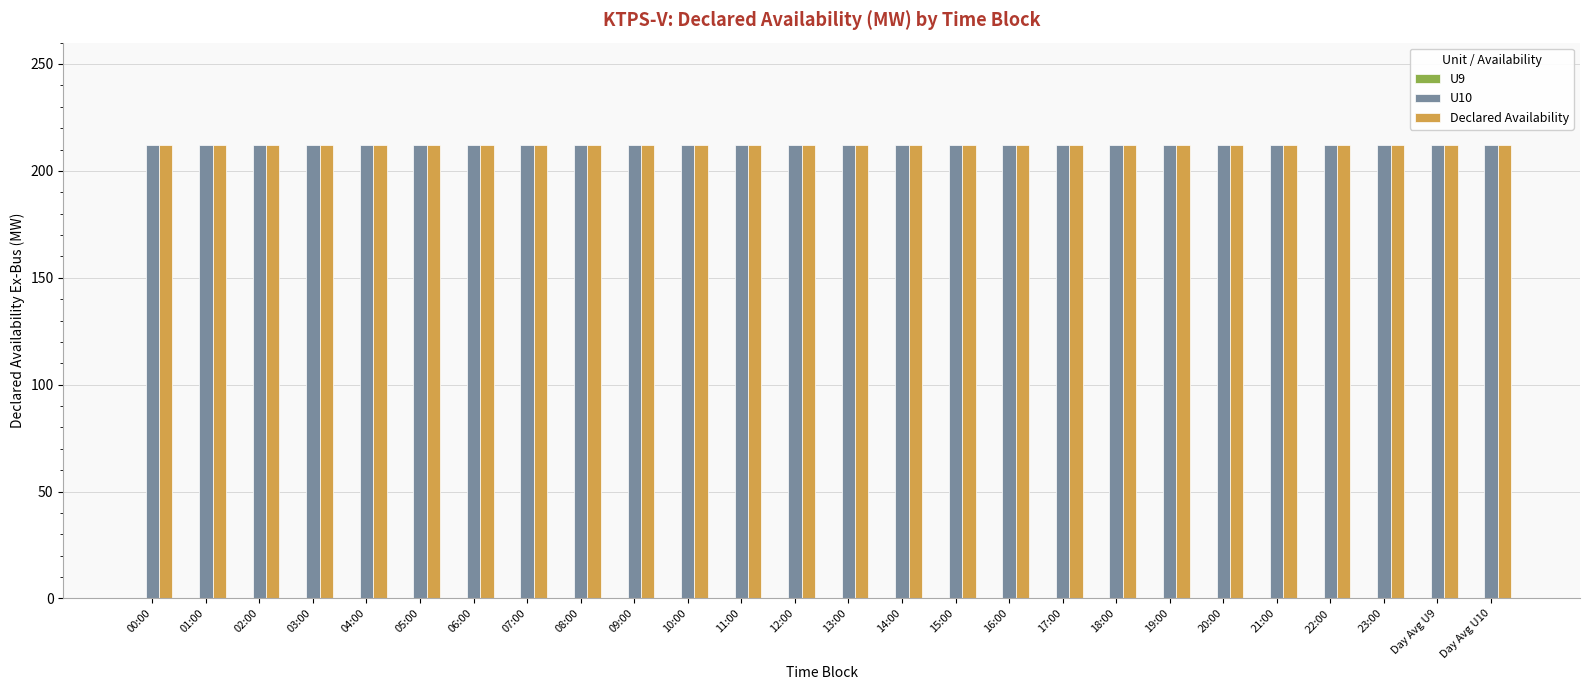

Reading left to right, what are all the values shown in this chart?

U9: 0	0	0	0	0	0	0	0	0	0	0	0	0	0	0	0	0	0	0	0	0	0	0	0	0	0
U10: 212	212	212	212	212	212	212	212	212	212	212	212	212	212	212	212	212	212	212	212	212	212	212	212	212	212
Declared Availability: 212	212	212	212	212	212	212	212	212	212	212	212	212	212	212	212	212	212	212	212	212	212	212	212	212	212